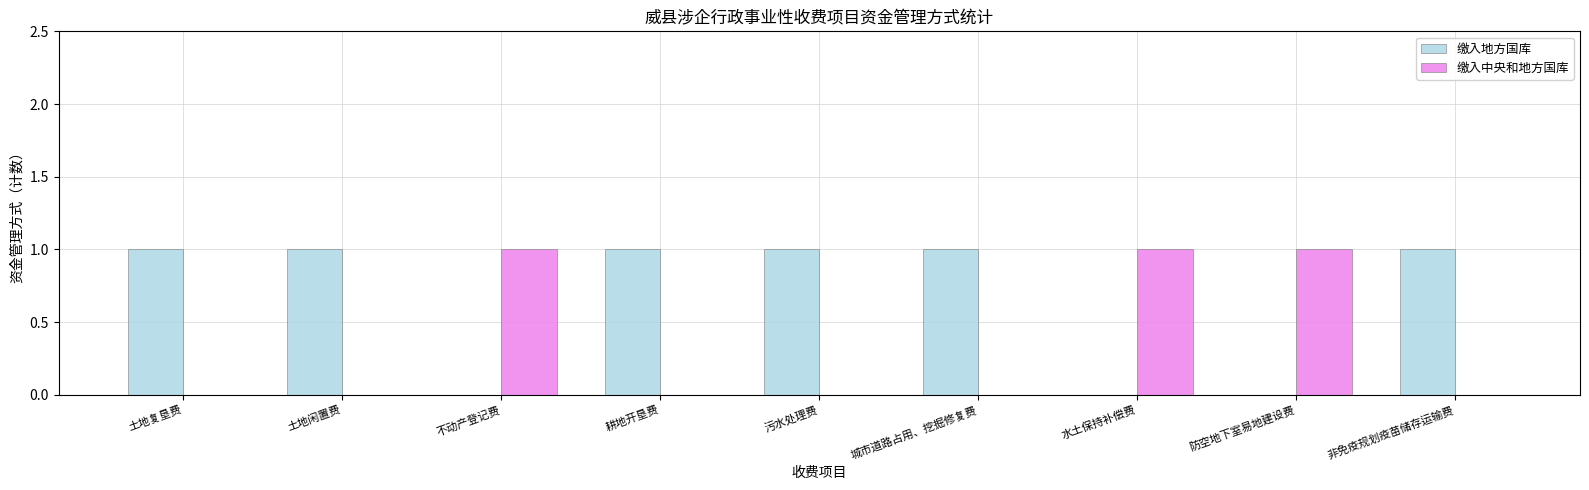

True or false: 缴入中央和地方国库 has a value of 0 at 土地闲置费.

True